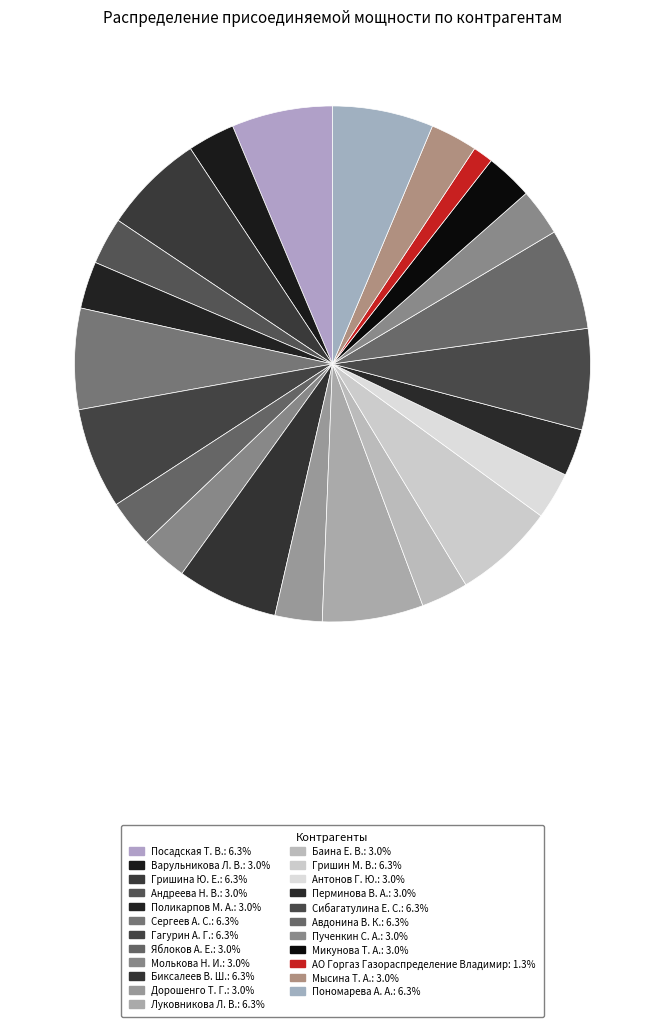

True or false: Баина Е. В. accounts for 9% of the total.

False